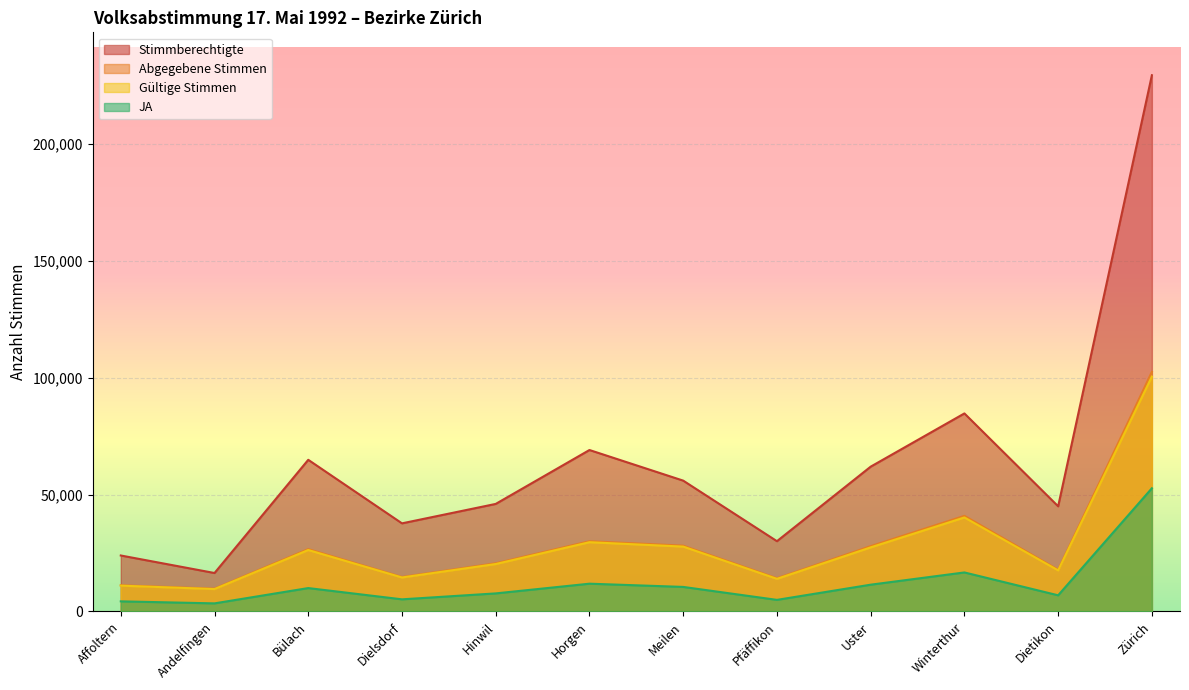

How many lines are shown in the chart?

4